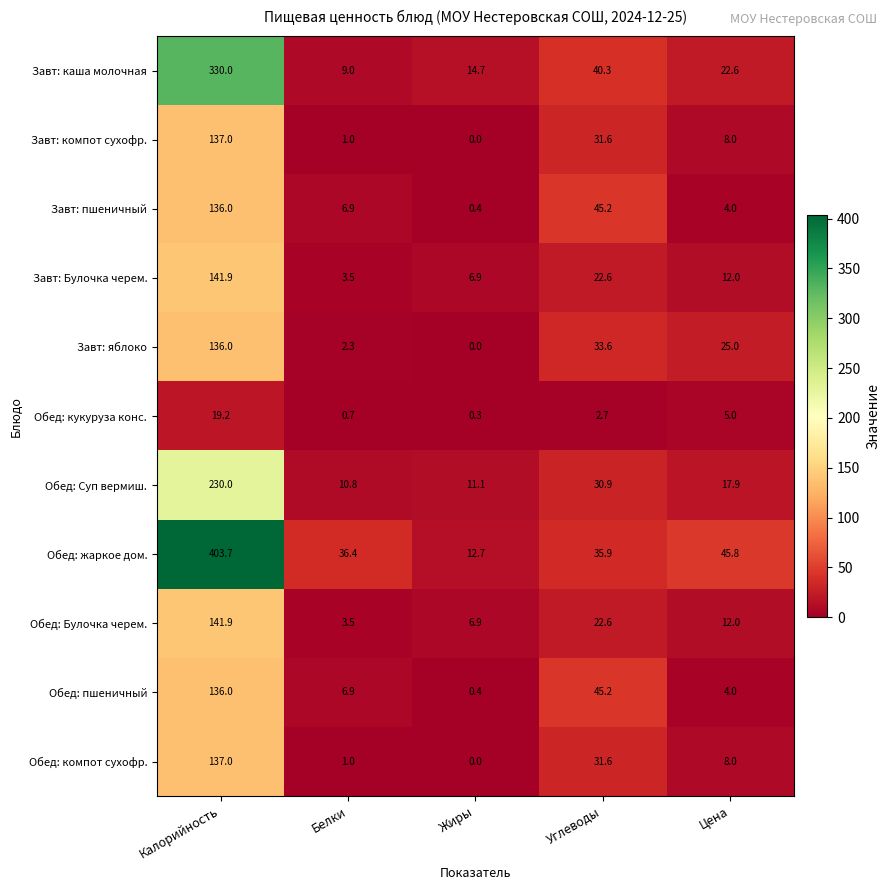

What is the average value of the Обед: Суп вермиш. series?

60.1